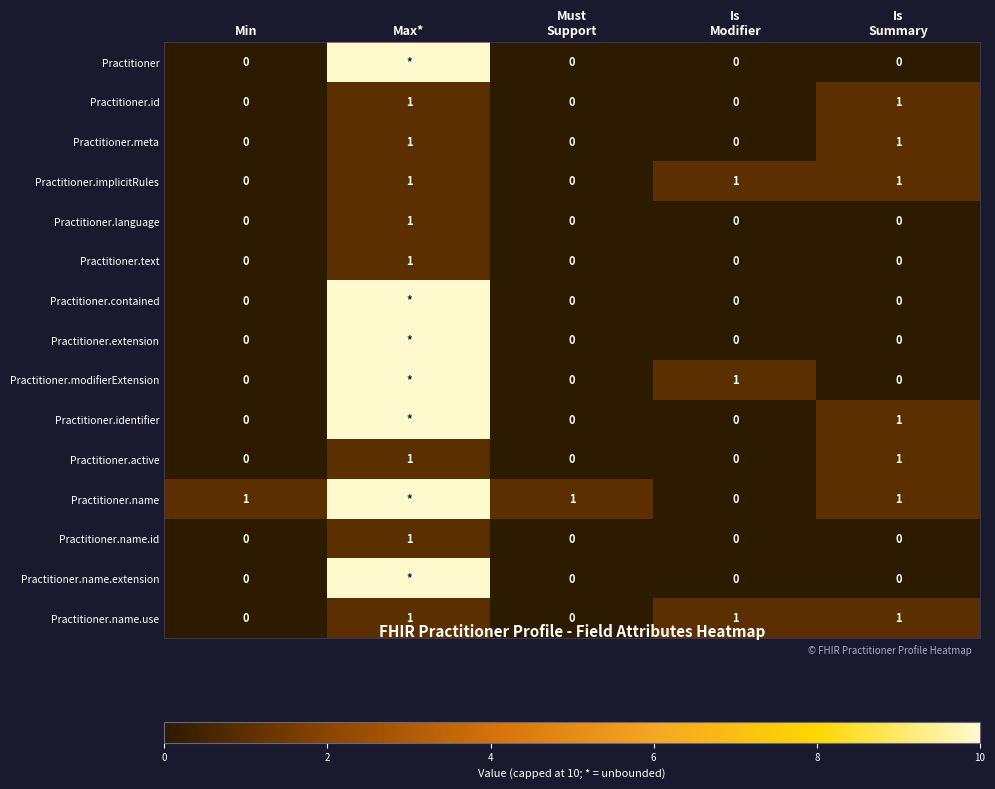

The value of Practitioner.name at Min is 1. True or false?

True